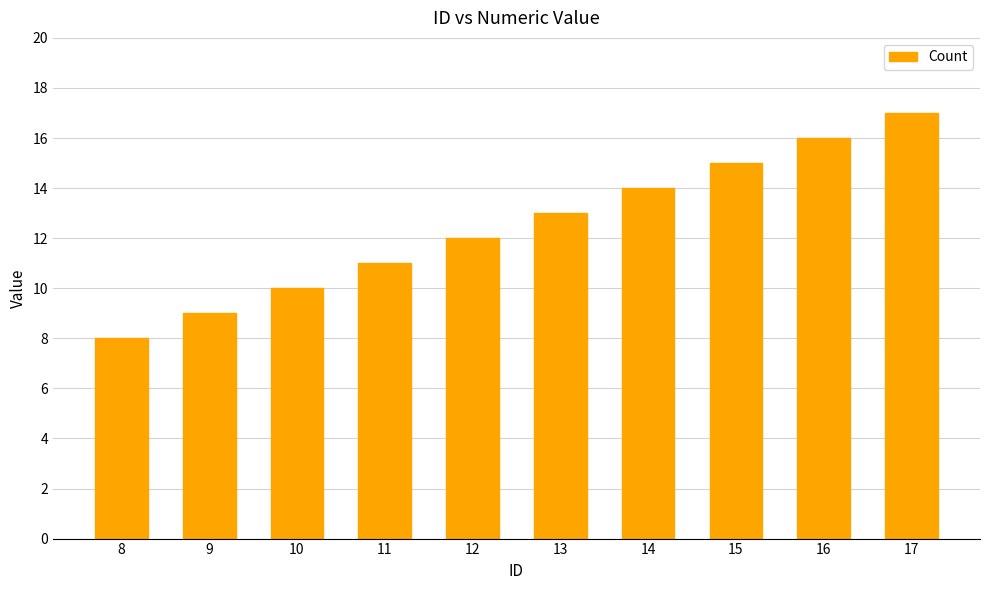

Is it true that the value at 8 is 6?

False